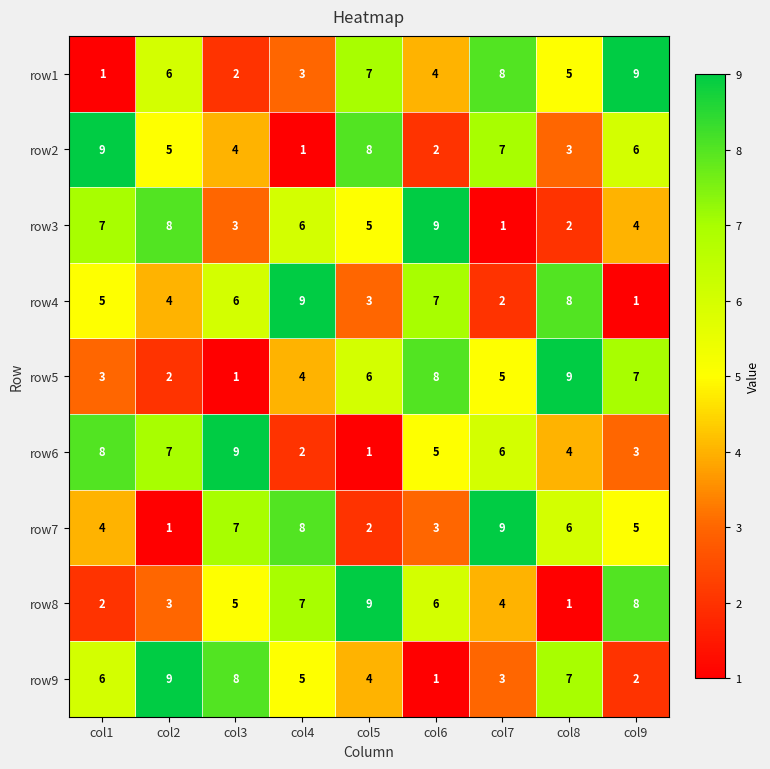

What is the approximate value of row8 at col4?

7